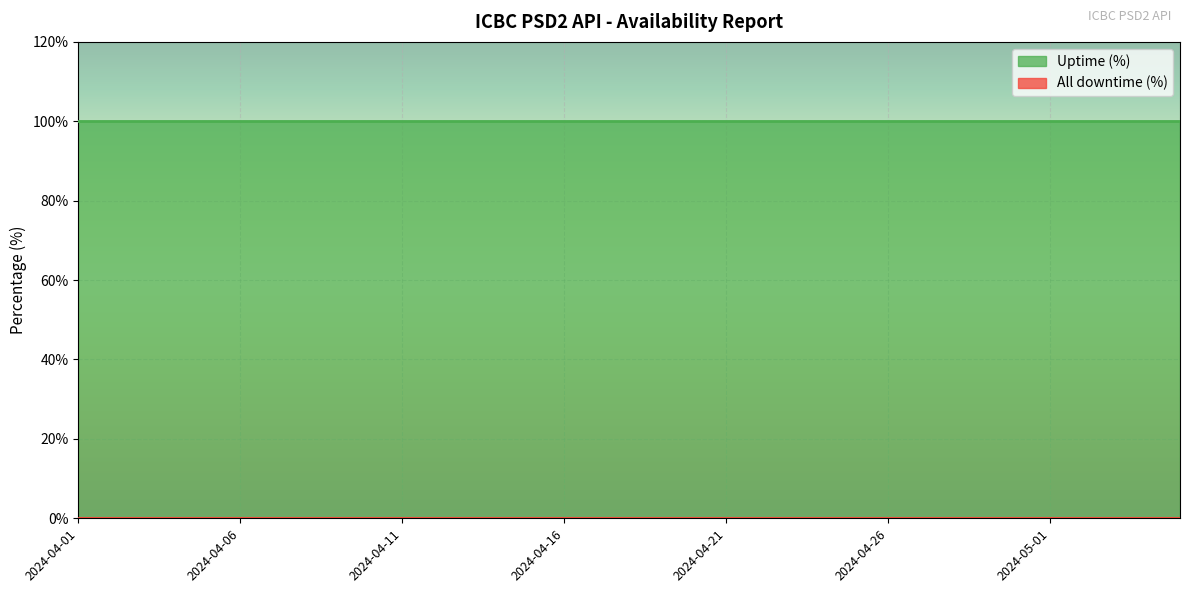

Reading right to left, extract all data points from this chart.

Uptime (%): 2024-05-05=1	2024-05-04=1	2024-05-03=1	2024-05-02=1	2024-05-01=1	2024-04-30=1	2024-04-29=1	2024-04-28=1	2024-04-27=1	2024-04-26=1	2024-04-25=1	2024-04-24=1	2024-04-23=1	2024-04-22=1	2024-04-21=1	2024-04-20=1	2024-04-19=1	2024-04-18=1	2024-04-17=1	2024-04-16=1	2024-04-15=1	2024-04-14=1	2024-04-13=1	2024-04-12=1	2024-04-11=1	2024-04-10=1	2024-04-09=1	2024-04-08=1	2024-04-07=1	2024-04-06=1	2024-04-05=1	2024-04-04=1	2024-04-03=1	2024-04-02=1	2024-04-01=1
All downtime (%): 2024-05-05=0	2024-05-04=0	2024-05-03=0	2024-05-02=0	2024-05-01=0	2024-04-30=0	2024-04-29=0	2024-04-28=0	2024-04-27=0	2024-04-26=0	2024-04-25=0	2024-04-24=0	2024-04-23=0	2024-04-22=0	2024-04-21=0	2024-04-20=0	2024-04-19=0	2024-04-18=0	2024-04-17=0	2024-04-16=0	2024-04-15=0	2024-04-14=0	2024-04-13=0	2024-04-12=0	2024-04-11=0	2024-04-10=0	2024-04-09=0	2024-04-08=0	2024-04-07=0	2024-04-06=0	2024-04-05=0	2024-04-04=0	2024-04-03=0	2024-04-02=0	2024-04-01=0